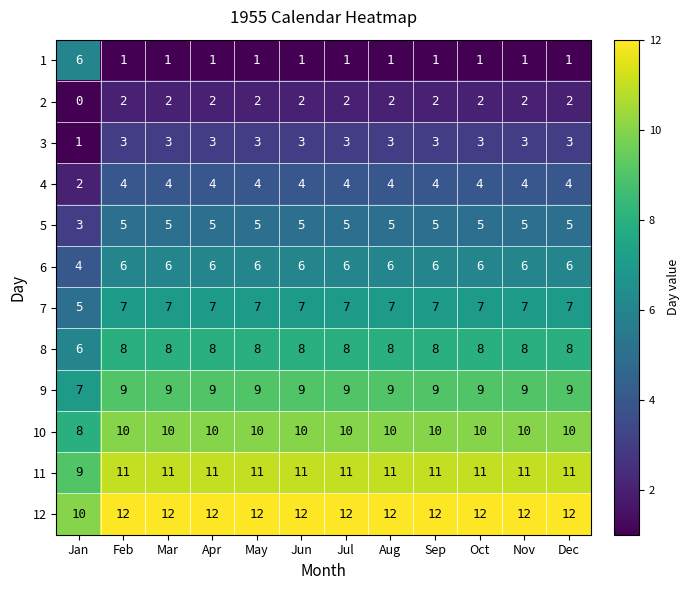

True or false: 10 has a value of 10 at Apr.

True